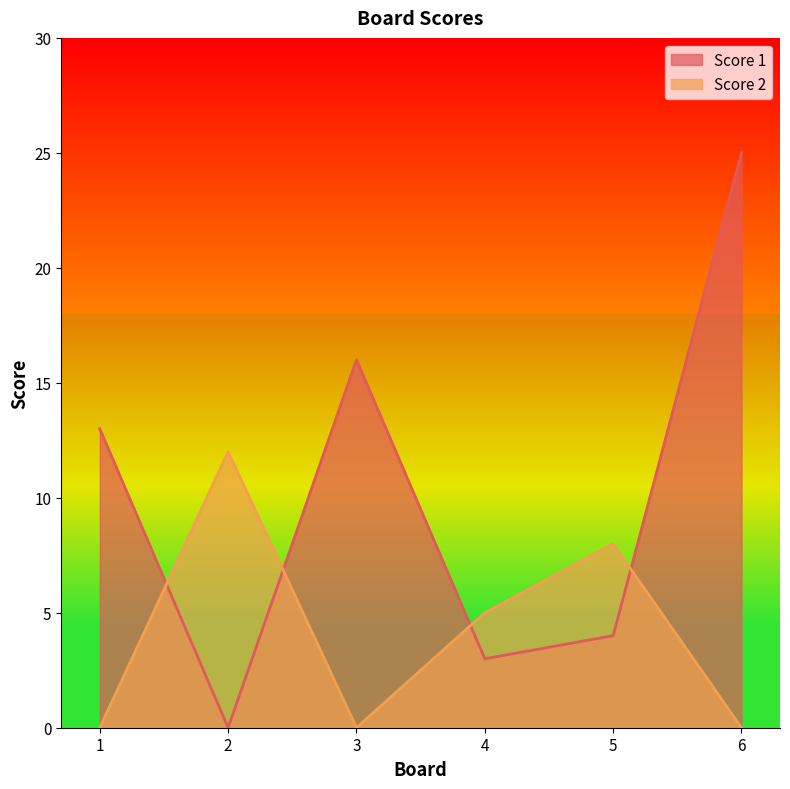

In Score 2, how many points are higher than both neighbors (excluding endpoints)?

2